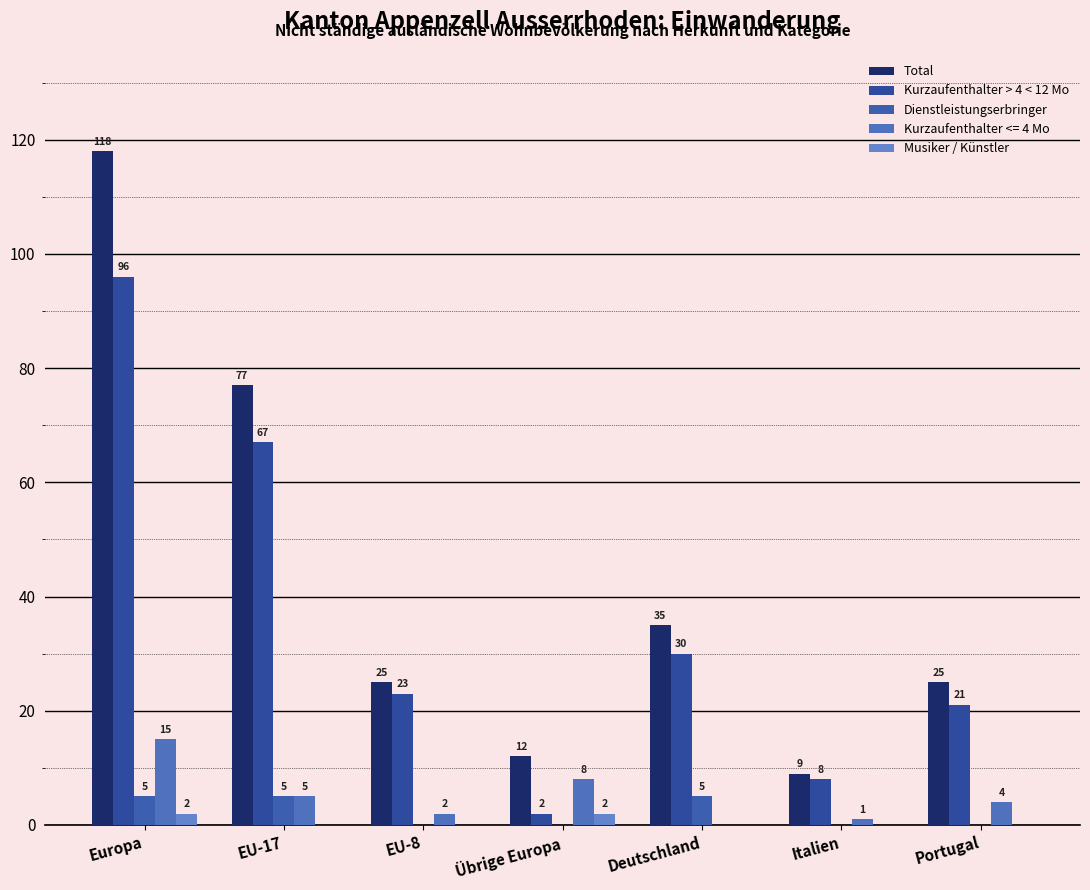

Is it true that Total equals 22 at Deutschland?

False